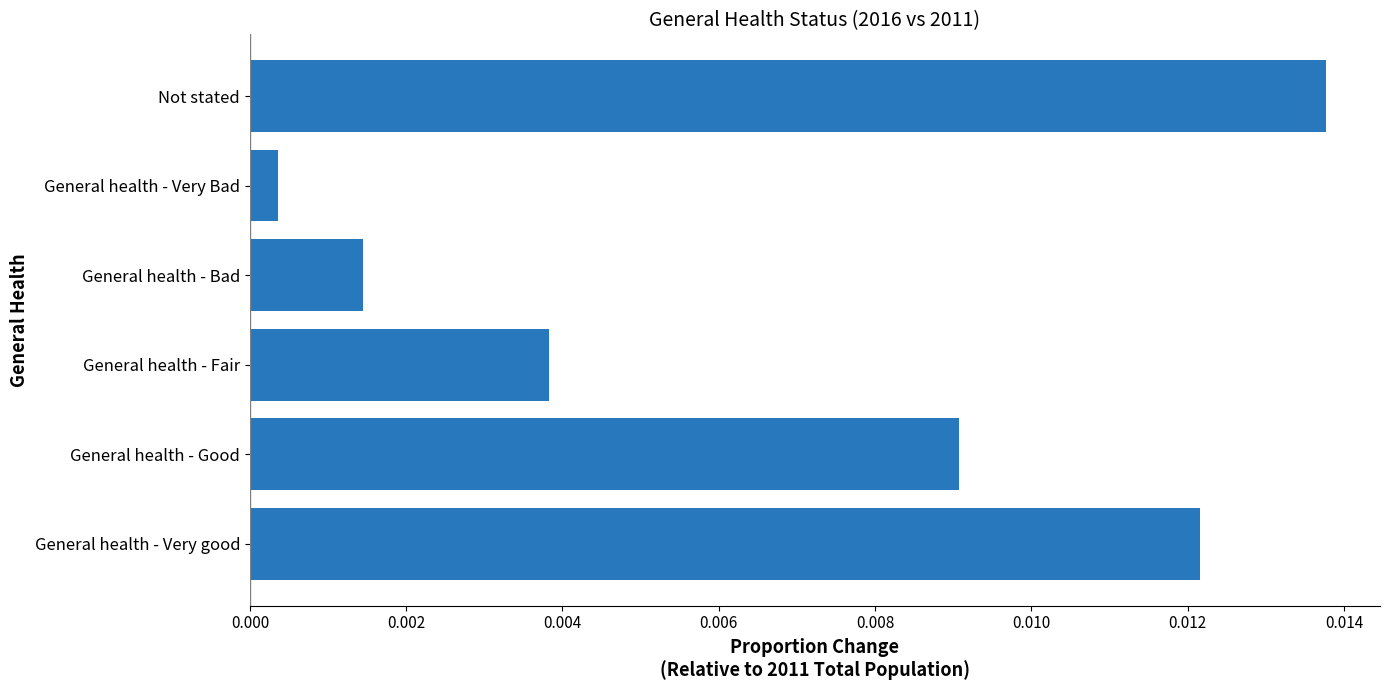

At which category does the chart reach its minimum across all series?

General health - Very Bad